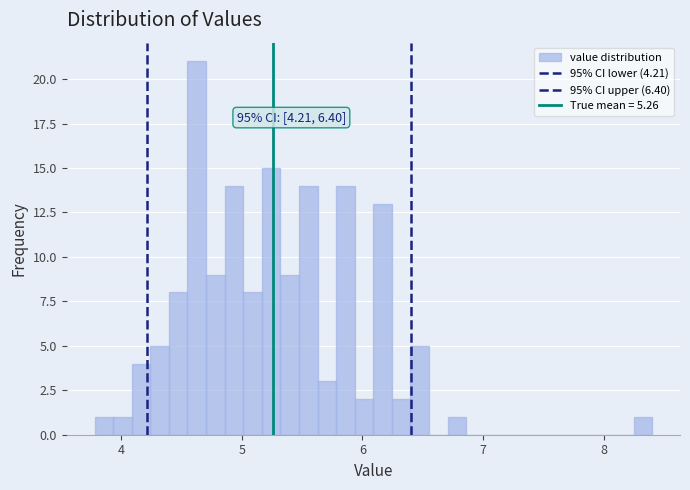

Around what value on the x-axis is the tallest bar? Give the approximate position of its centre, as read against the axis.

4.6